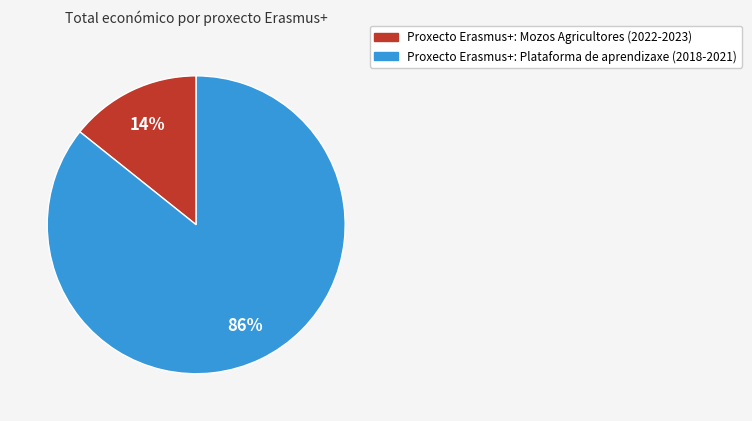

Which has a higher value, Proxecto Erasmus+: Mozos Agricultores (2022-2023) or Proxecto Erasmus+: Plataforma de aprendizaxe (2018-2021)?

Proxecto Erasmus+: Plataforma de aprendizaxe (2018-2021)